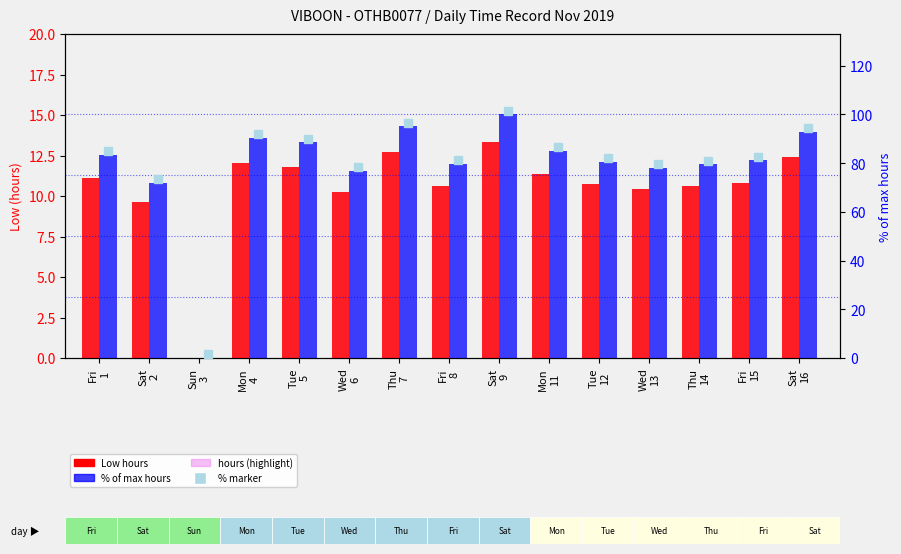

The value of hours (highlight) at Sat
9 is 4.3. True or false?

False